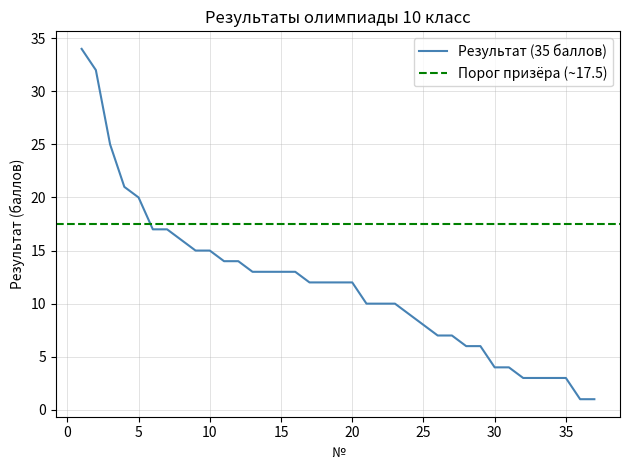

What is the sum of the values at 8 and 19?

28